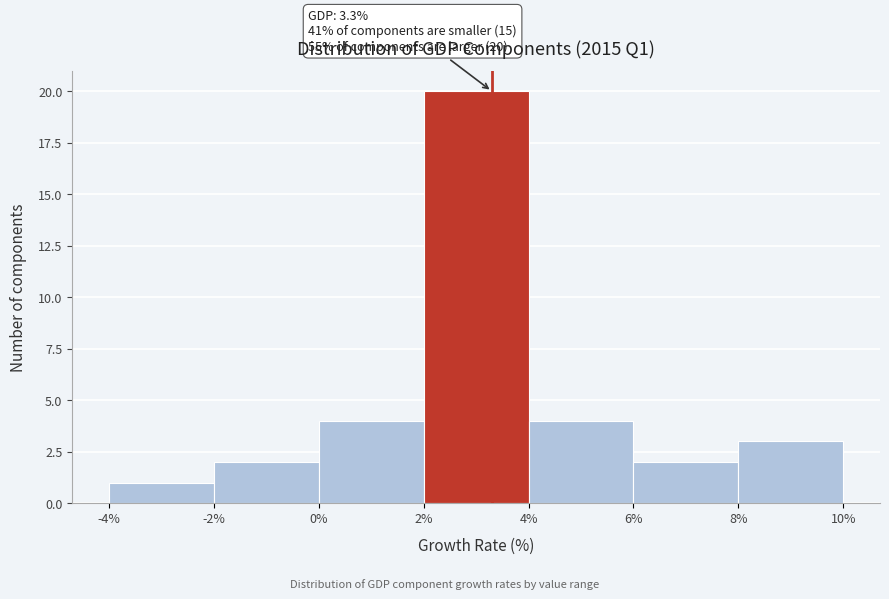

Over which range of the x-axis is the bar tallest?

2% to 4%